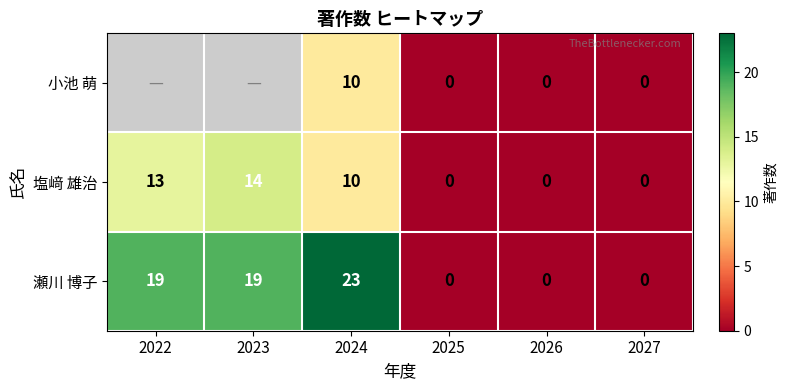

Is the value of 小池 萌 at 2024 greater than the value of 塩﨑 雄治 at 2027?

Yes